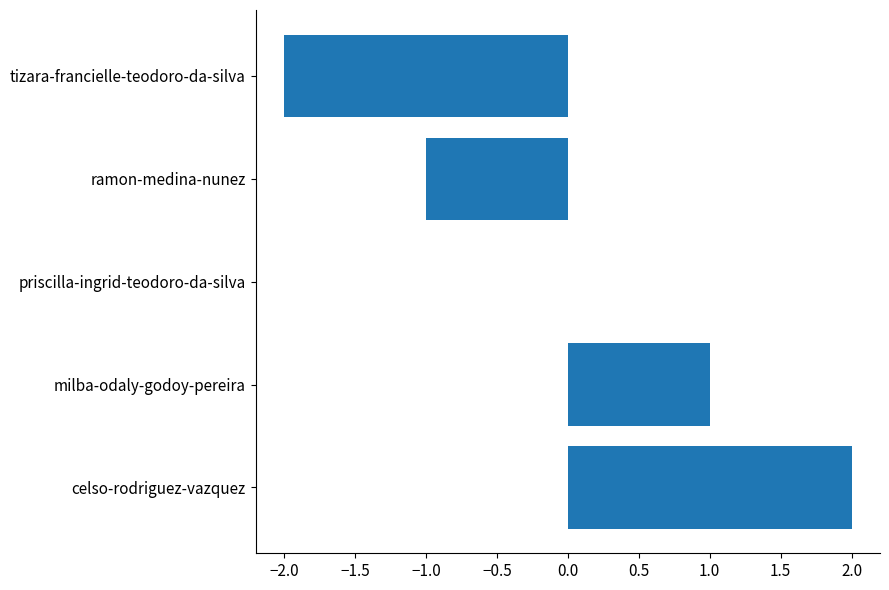

Is it true that the value at tizara-francielle-teodoro-da-silva is -2?

True